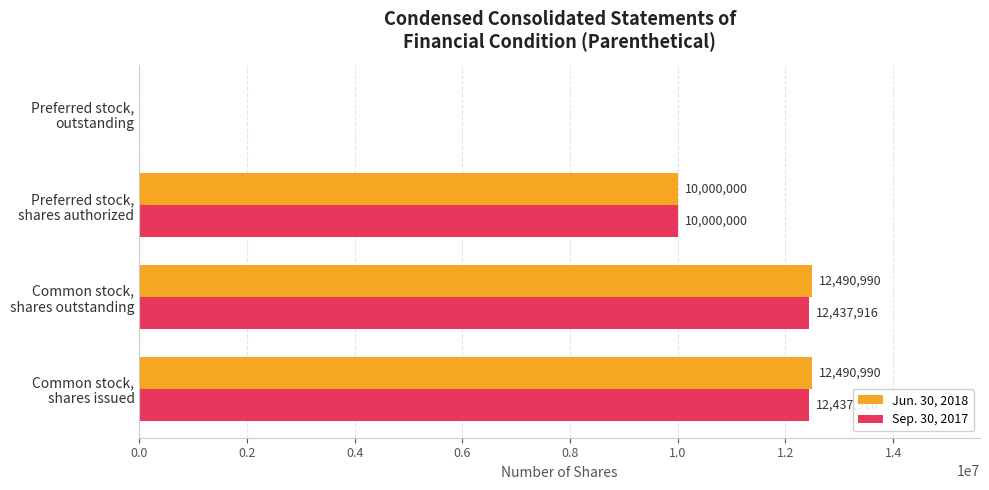

What is the sum of all Sep. 30, 2017 values?

34875832